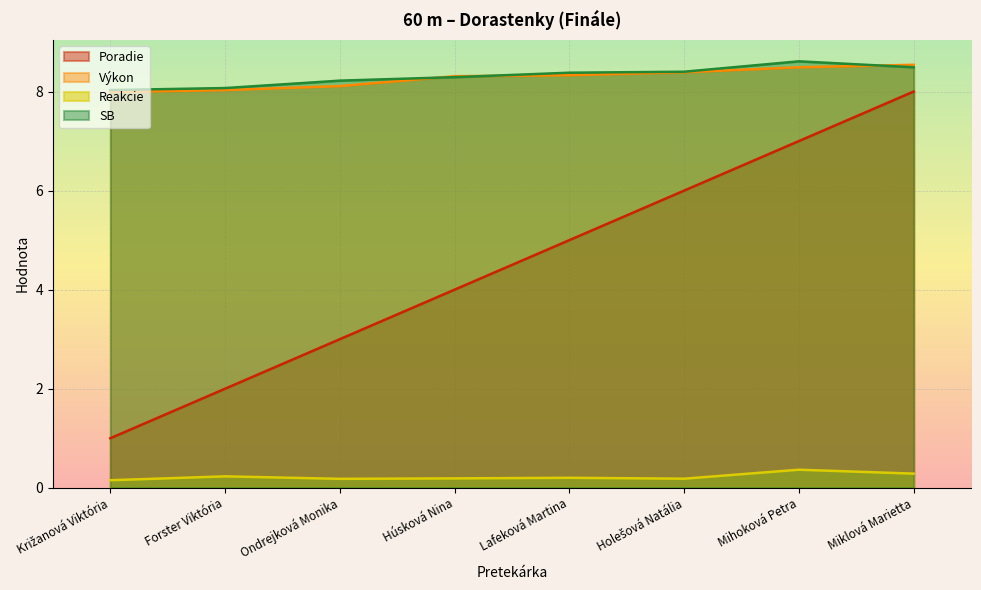

The value of Reakcie at Húsková Nina is 0.1. True or false?

False